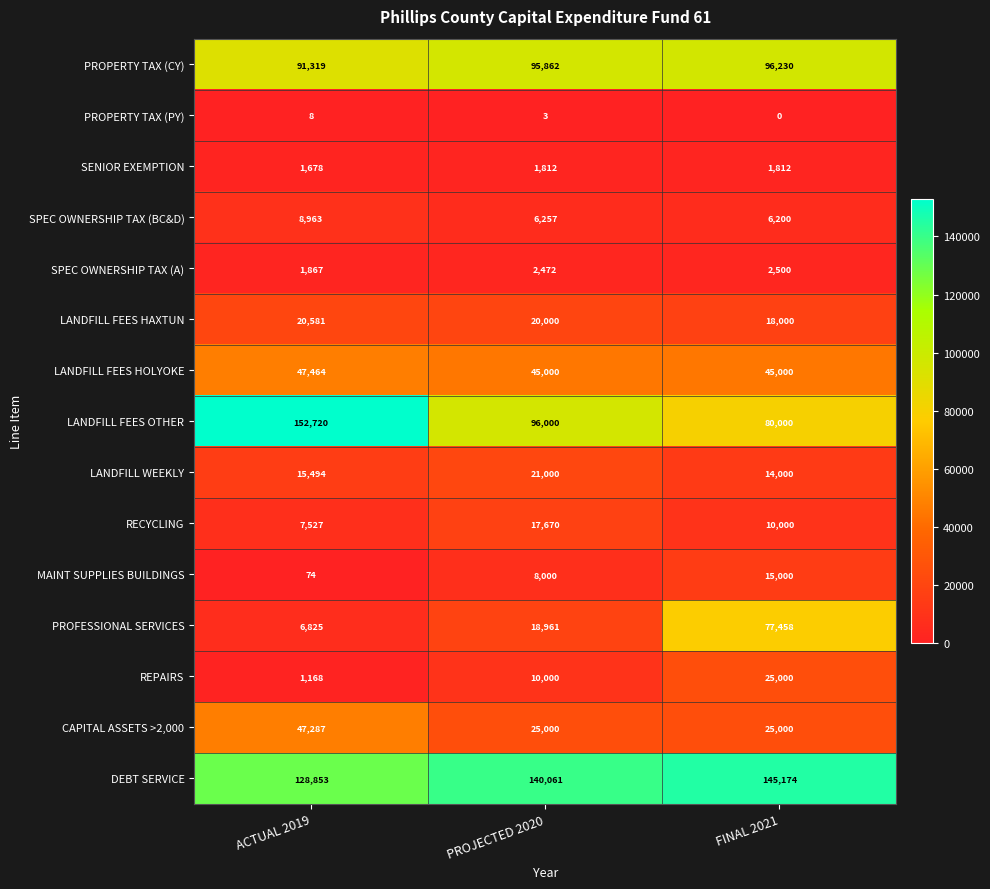

How many categories are shown in the chart?

3